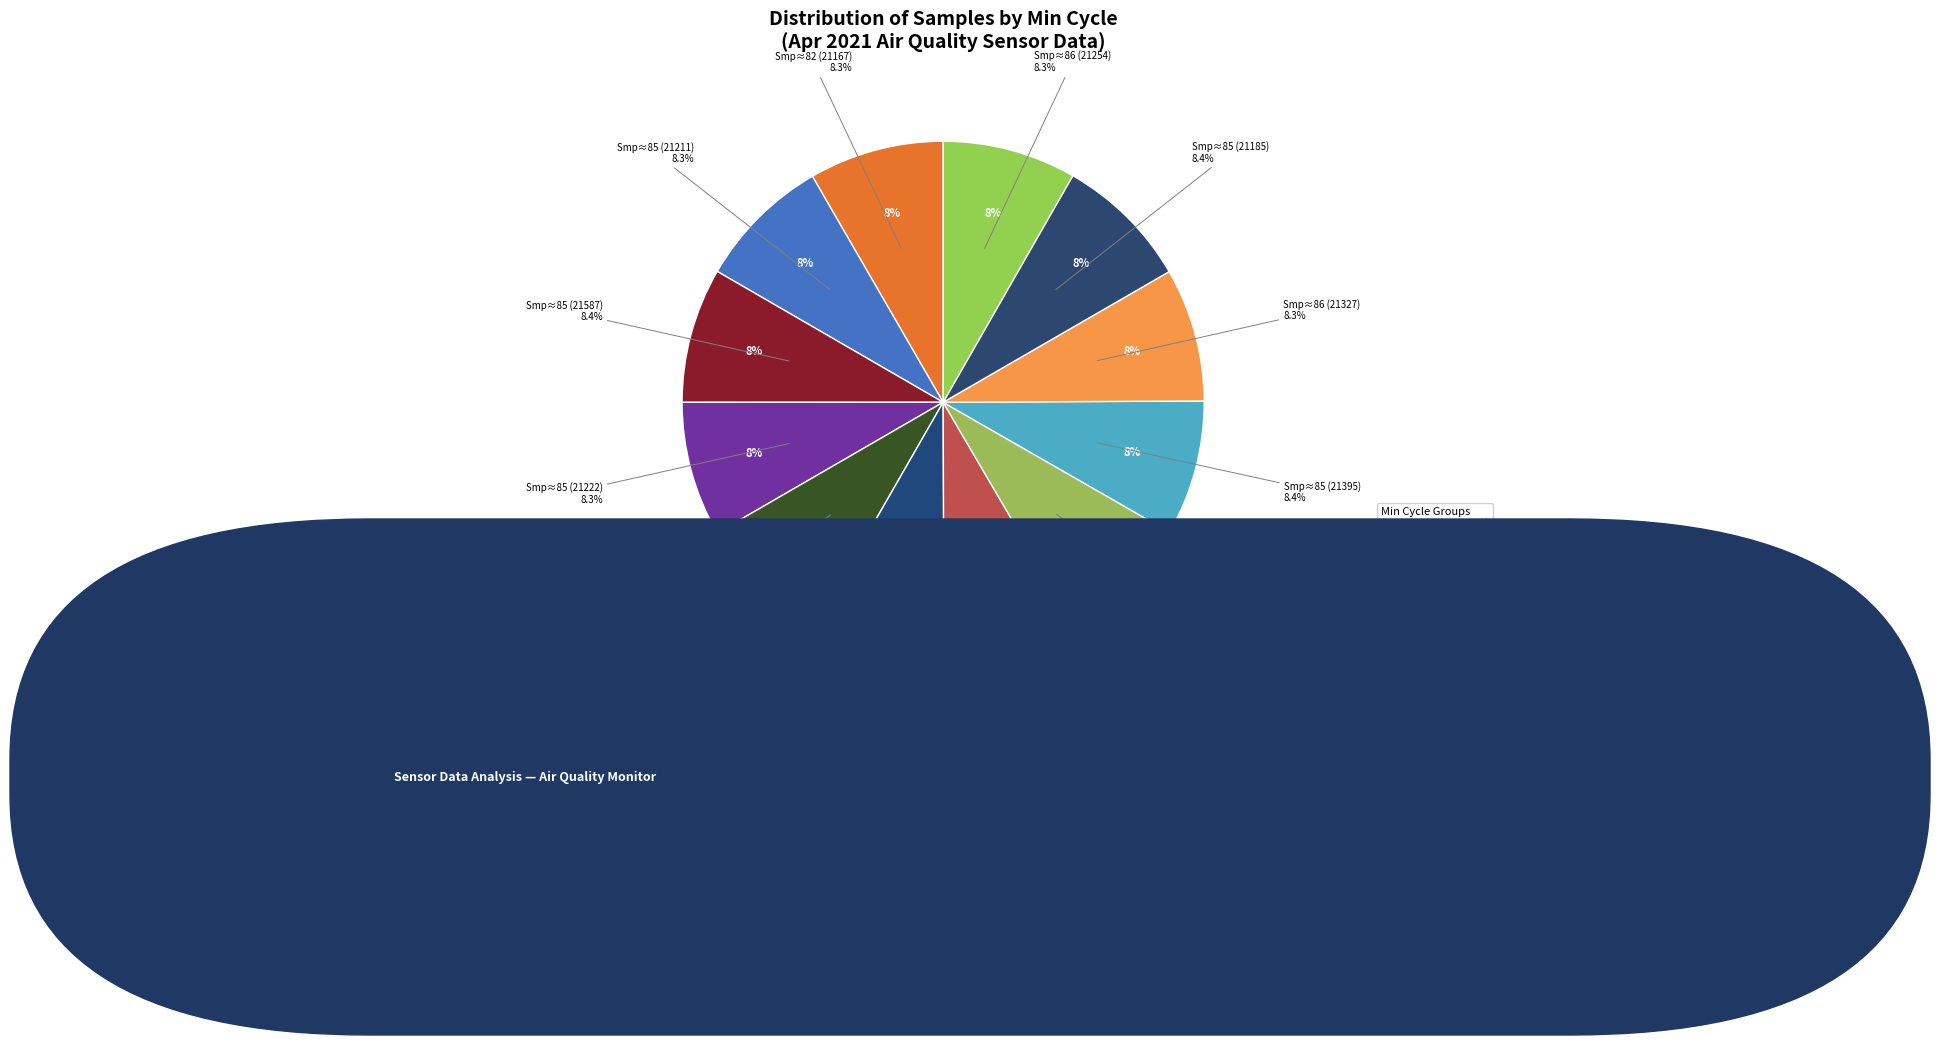

Which slice is the smallest?

86/21327